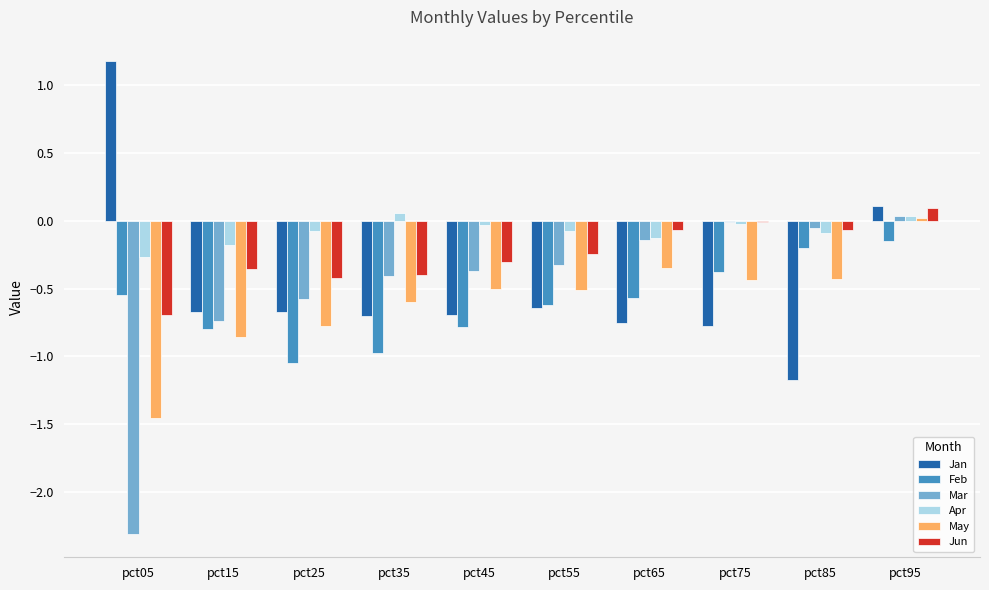

Which category has the highest value across all series?

pct05